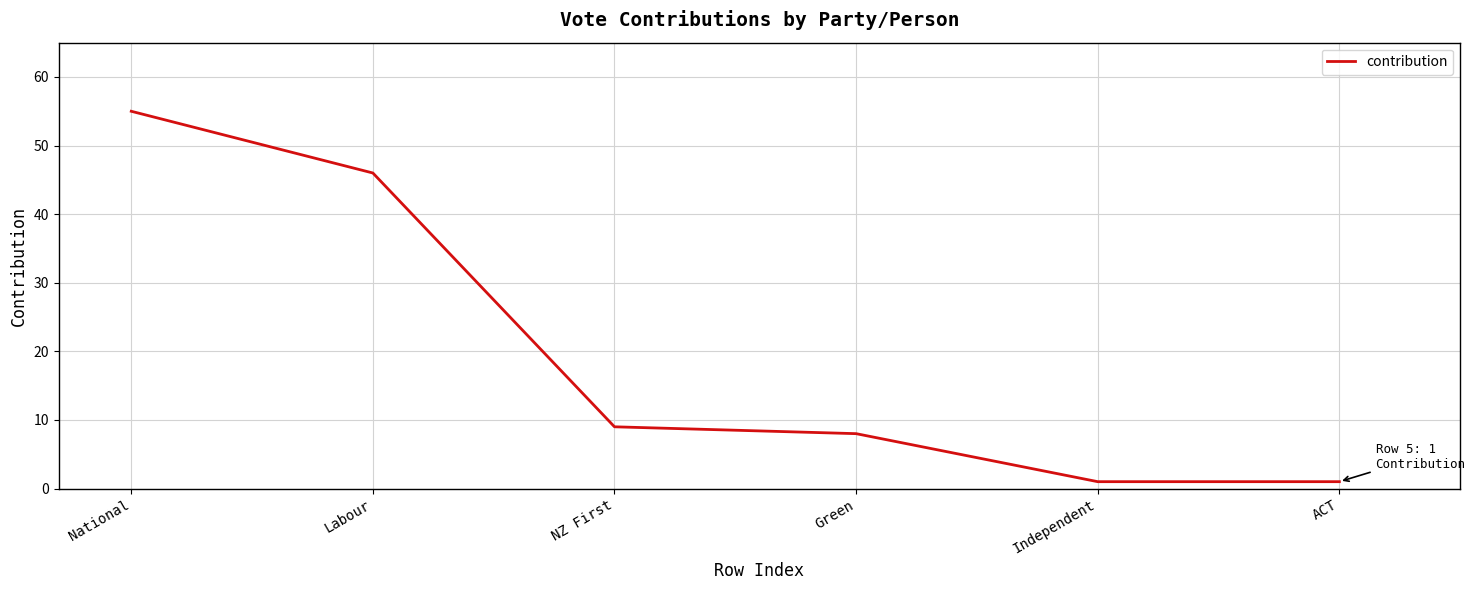

How many values are below 9?

3